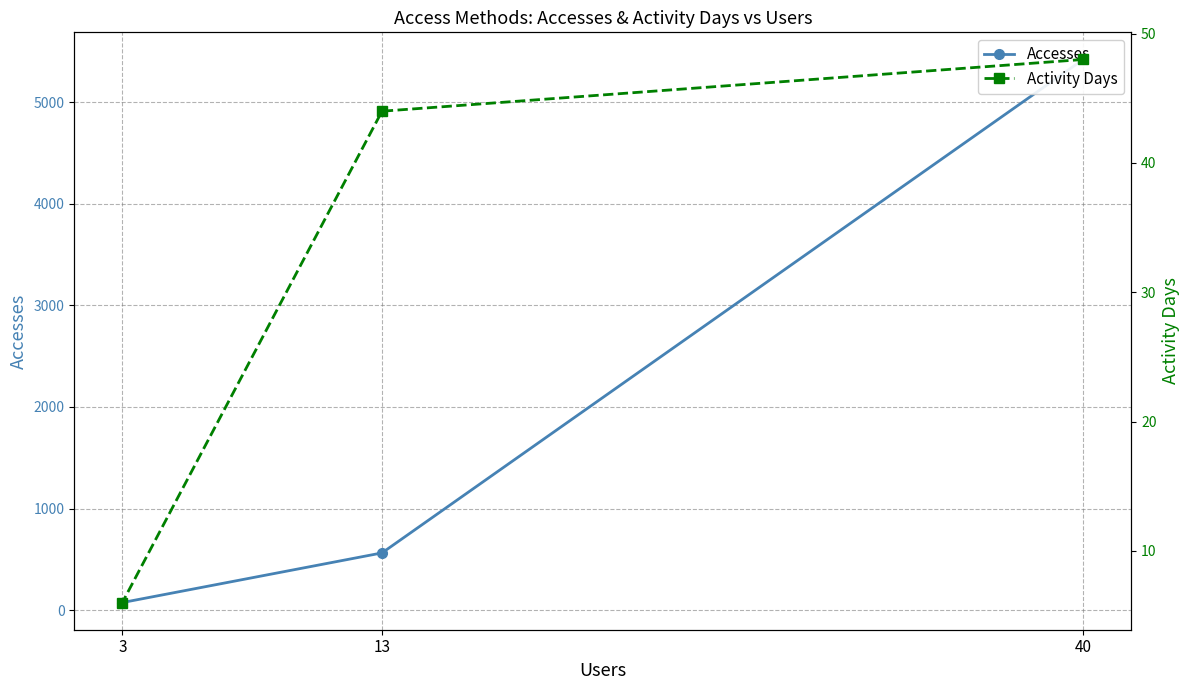

What is the total value across all series at 3?

80